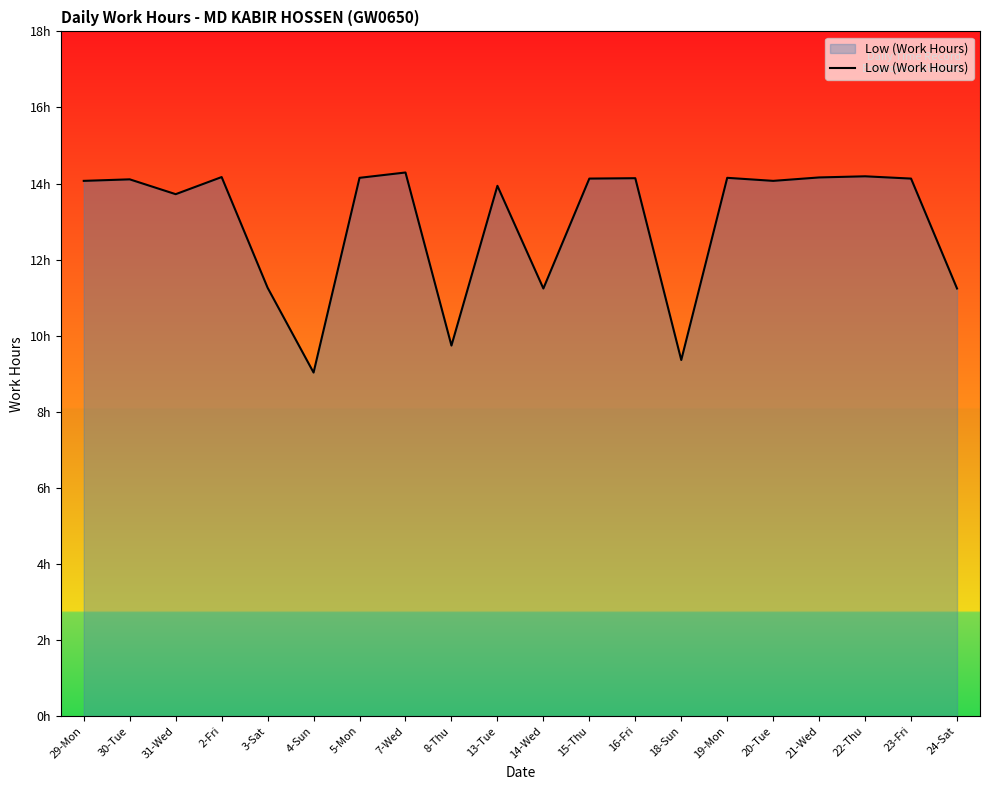

The value at 8-Thu is 9.7. True or false?

True